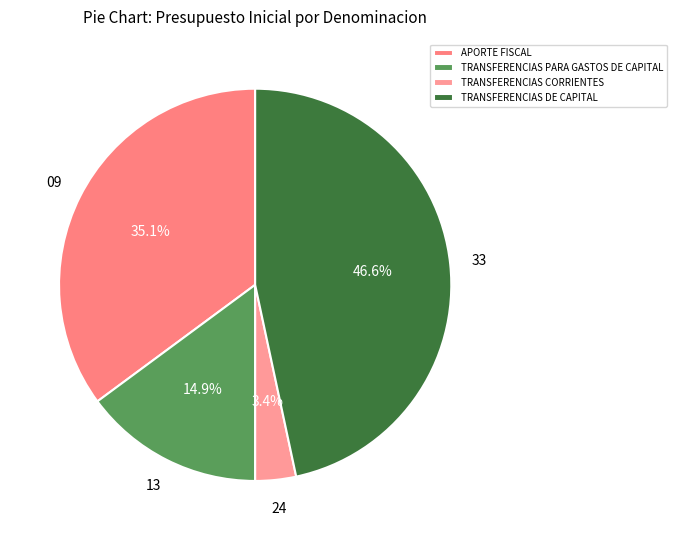

Which category has the smallest portion of the pie?

TRANSFERENCIAS CORRIENTES